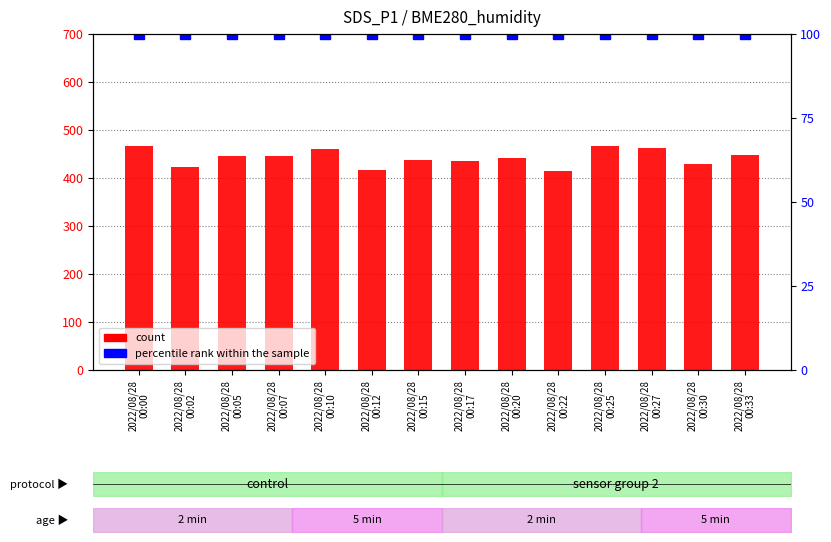

What is the approximate value of count at 2022/08/28
00:07?

445.0